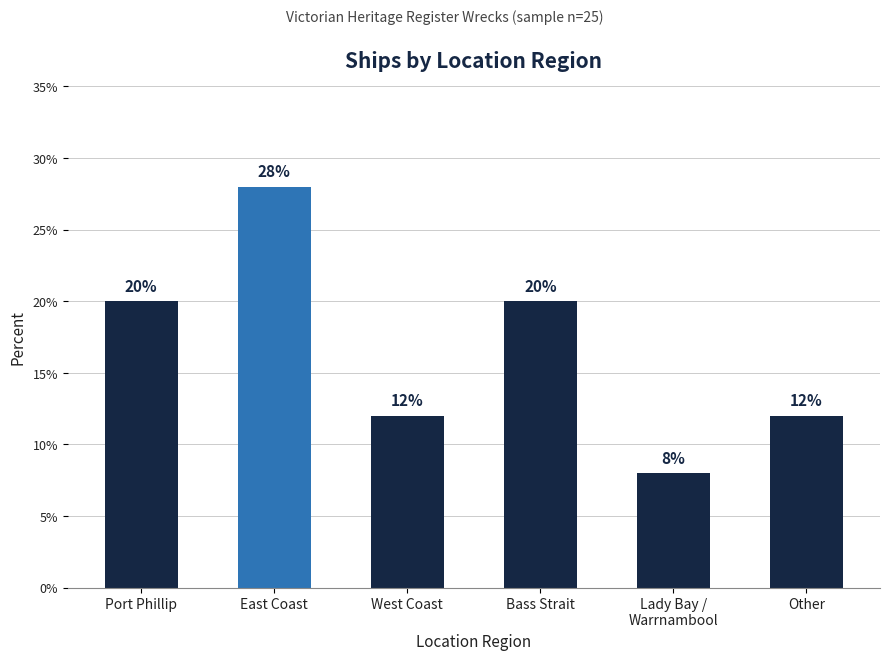

The chart shows a value of 20.2 at Other. True or false?

False